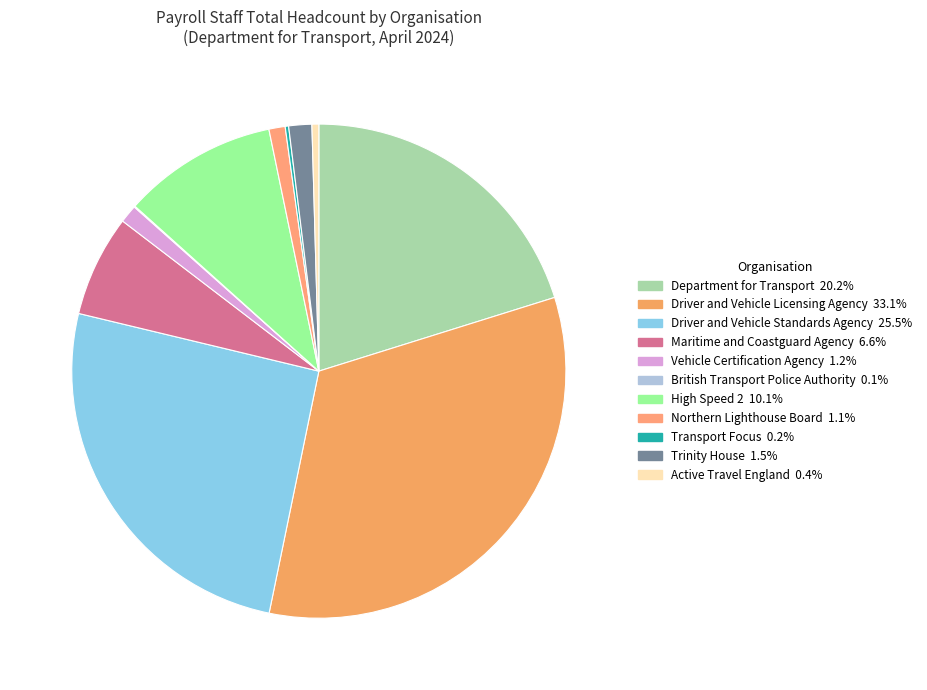

Approximately how many times larger is the value at Maritime and Coastguard Agency compared to Department for Transport?

0.3